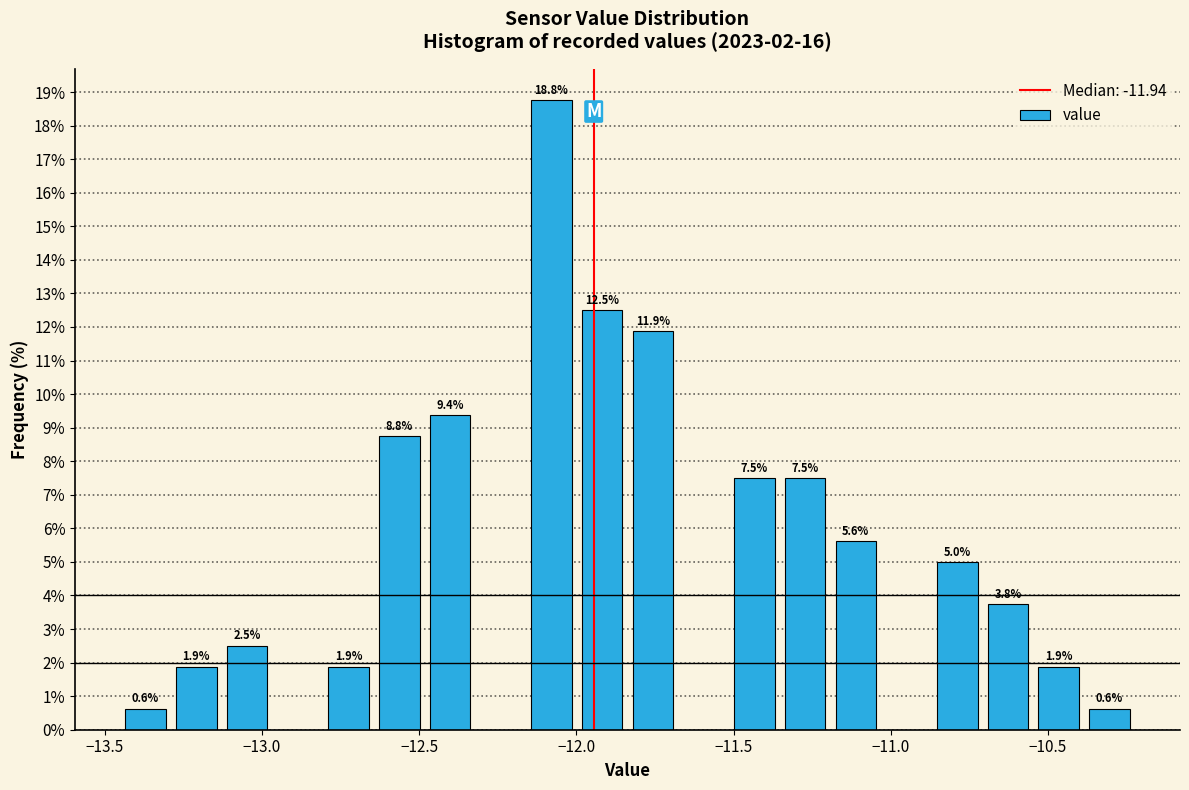

Around what value on the x-axis is the tallest bar? Give the approximate position of its centre, as read against the axis.

-12.10